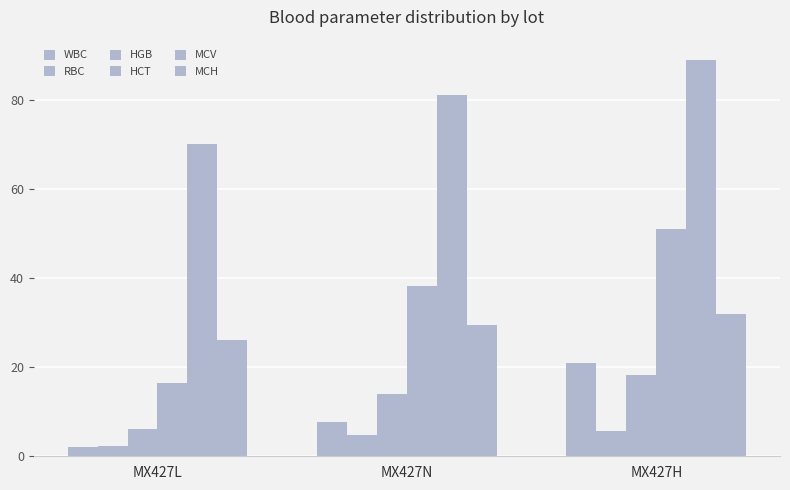

Count the number of categories in the chart.

3